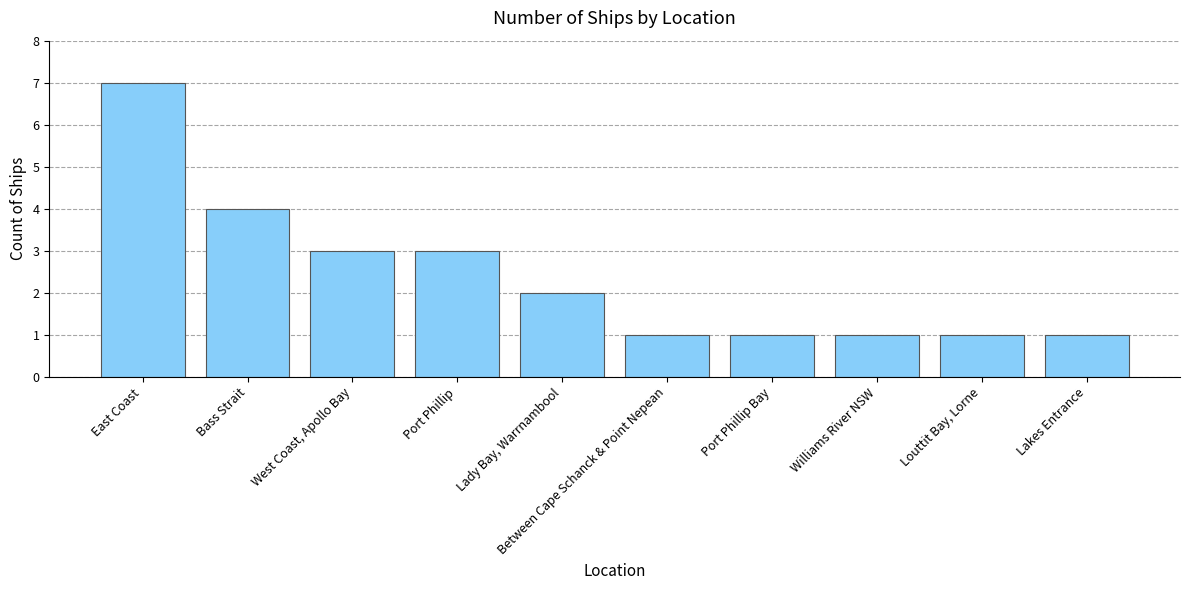

What is the maximum value shown in the chart?

7